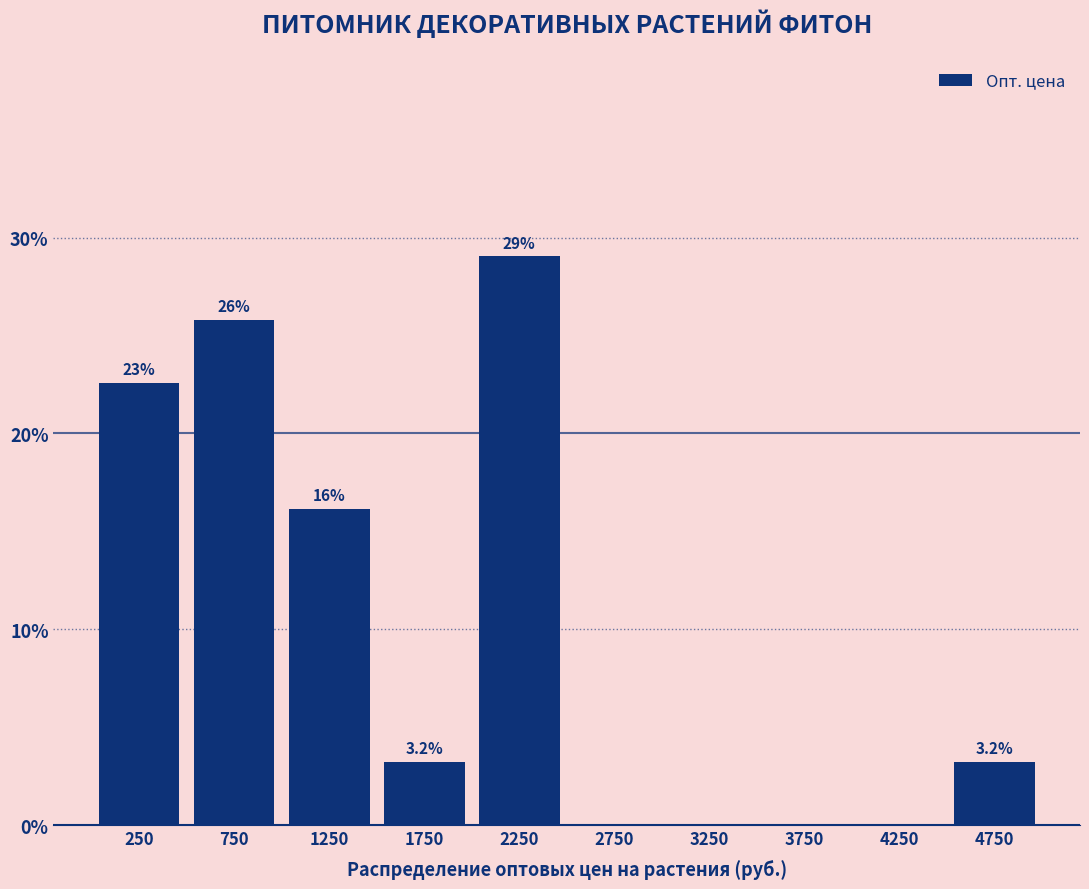

Which range on the x-axis has the tallest bar?

2000 to 2500